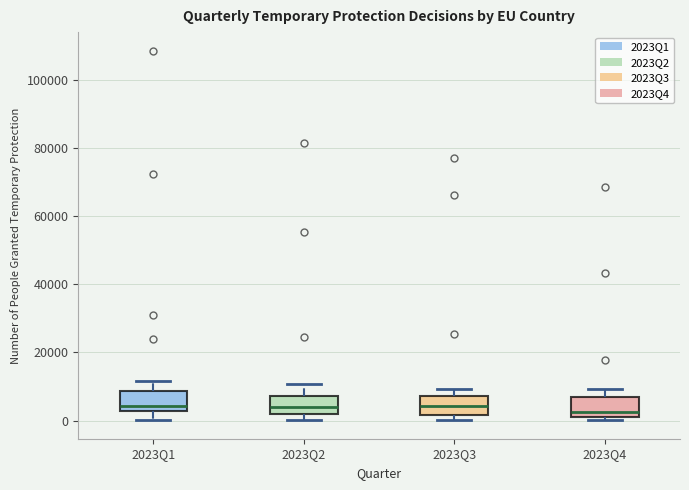

Where is the lower edge of the box for 2023Q2 on the y-axis? The values are not printed on the chart, so give them approximately, as read against the axis.

2000